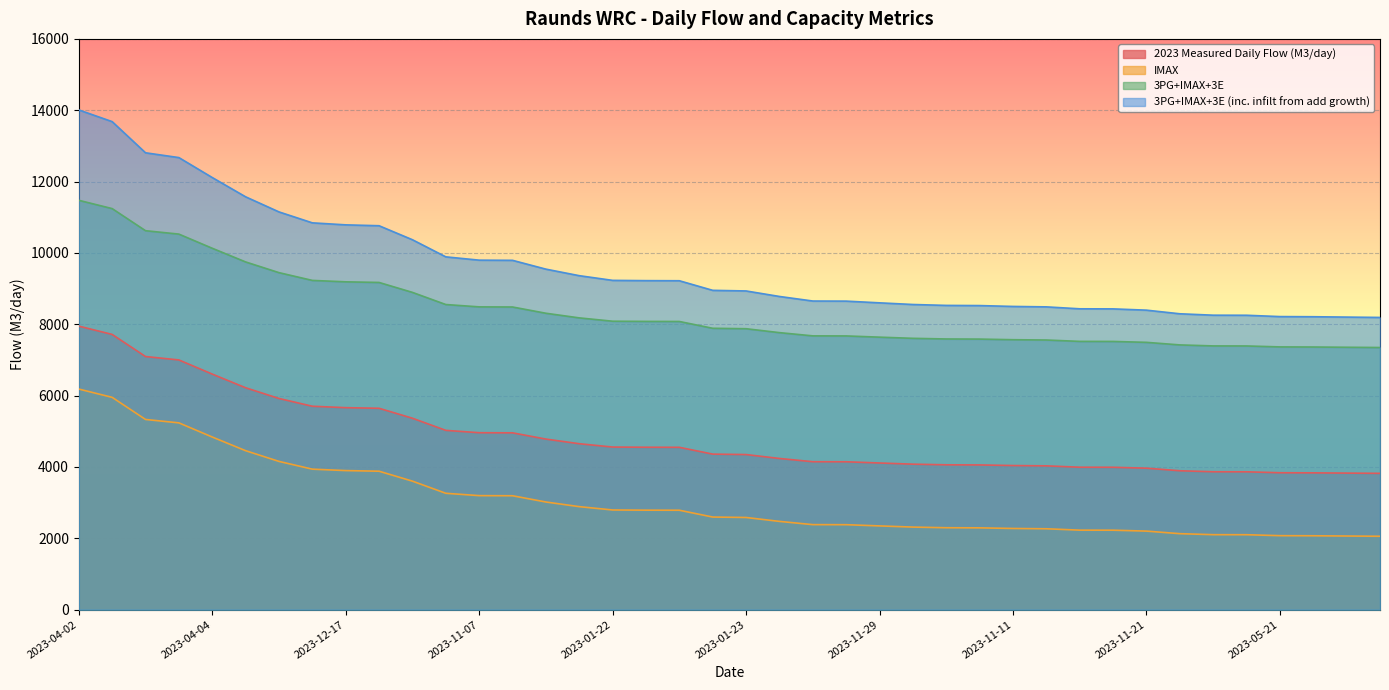

At which label is 3PG+IMAX+3E (inc. infilt from add growth) closest to 9412?

2023-12-16